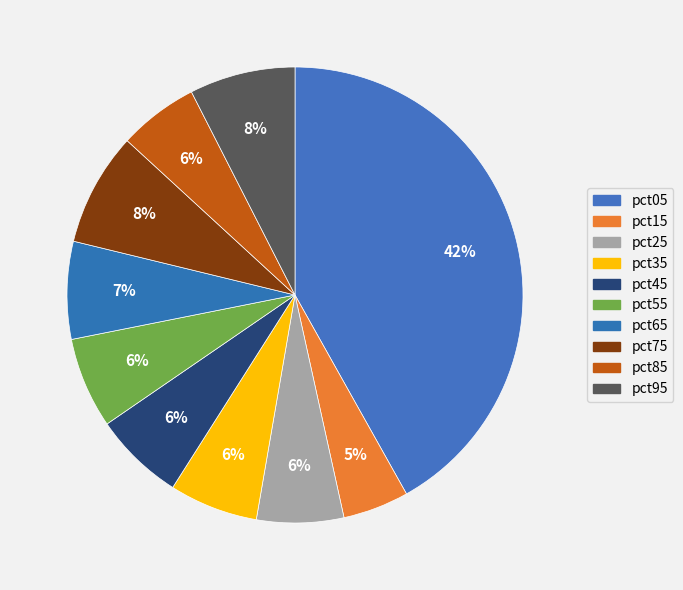

What percentage is the pct65 slice, to the nearest percent?

7%